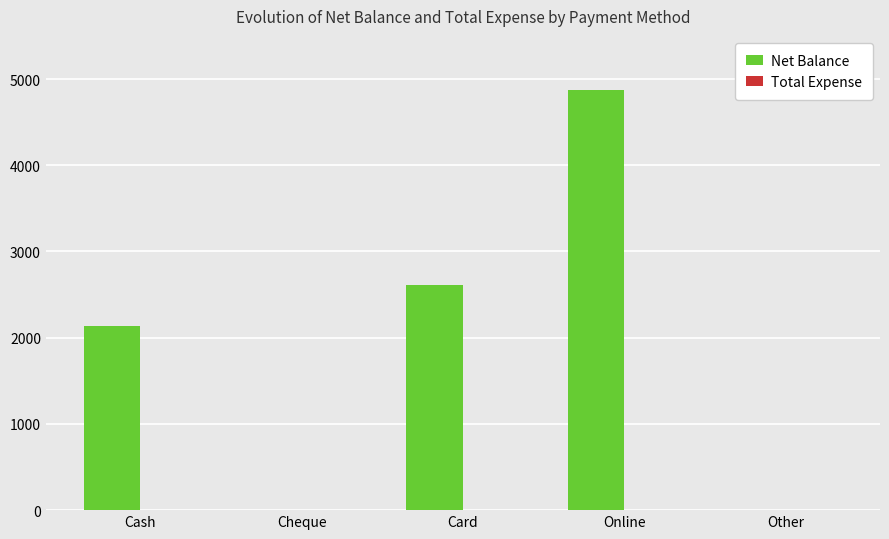

Are the bars horizontal?

No